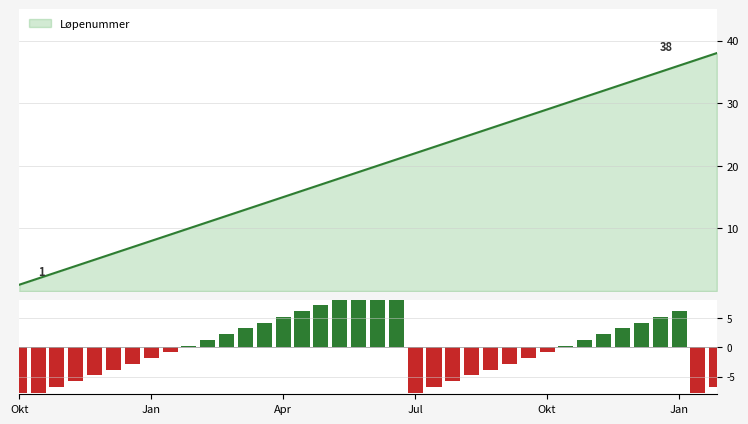

What is the sum of the values at 27 and 15?

4.4